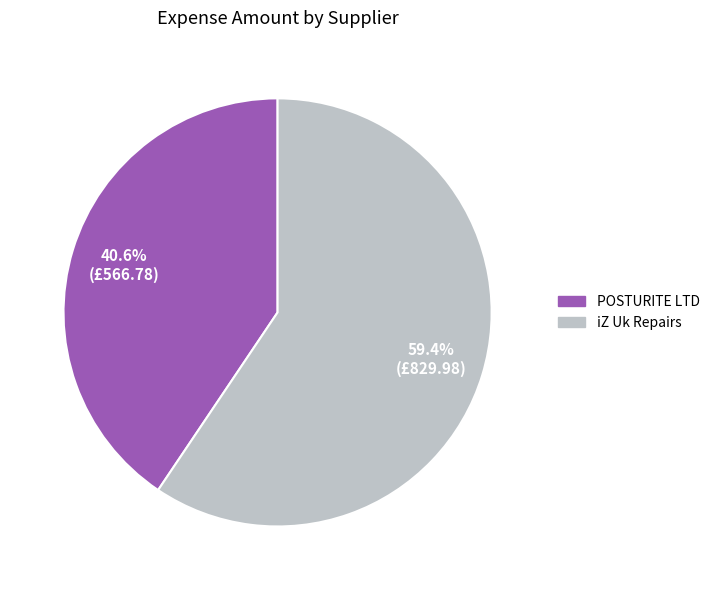

Does POSTURITE LTD account for over 50% of the chart?

No